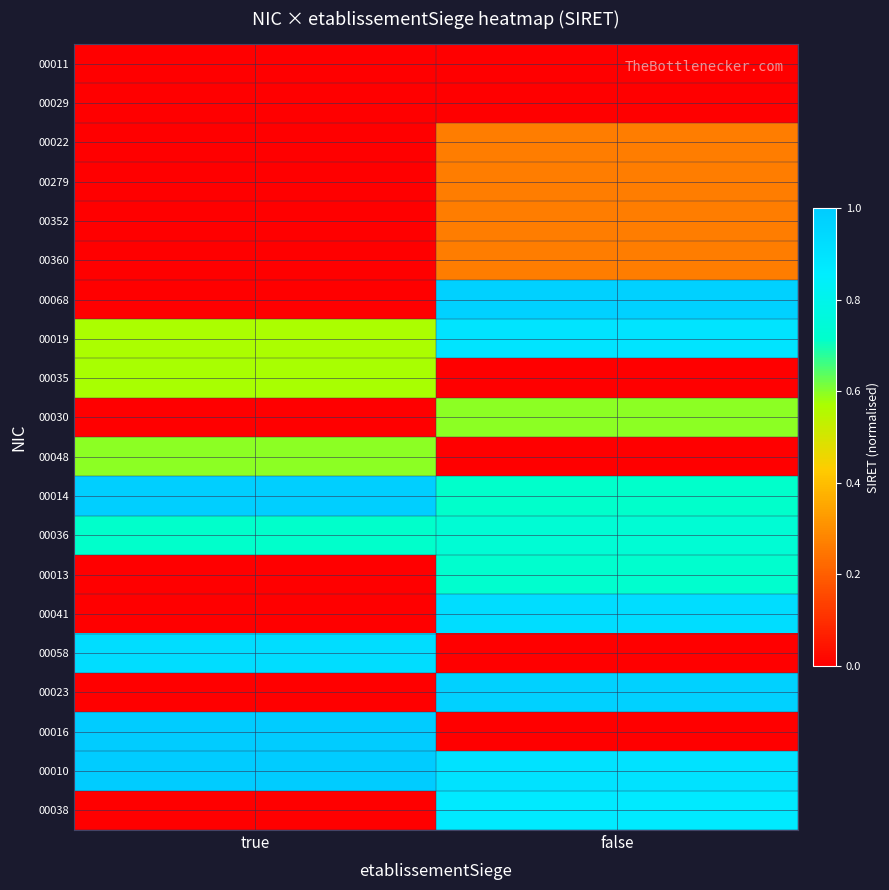

Between false and true, which is larger?

false